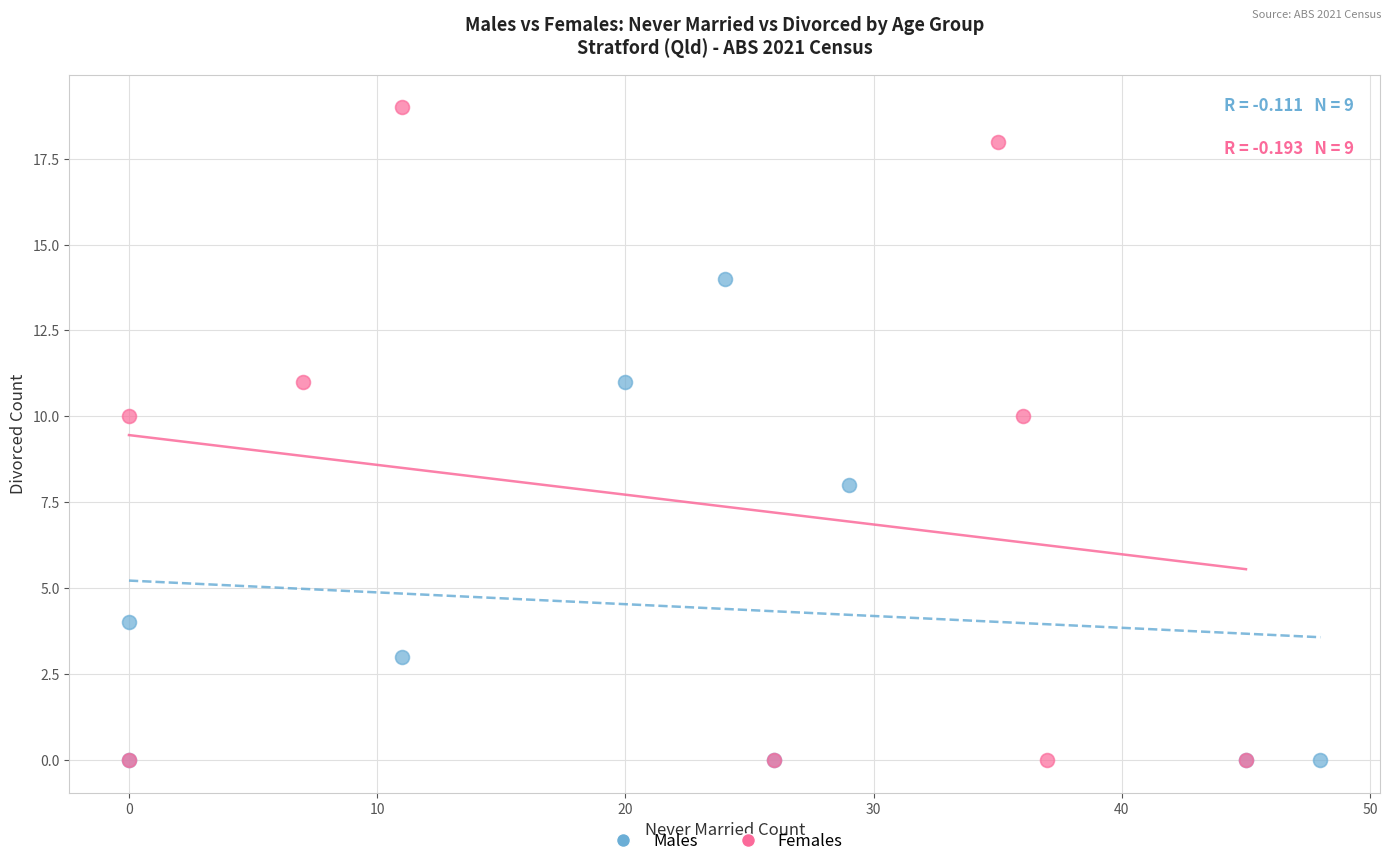

Which series reaches the maximum Y coordinate?

Females